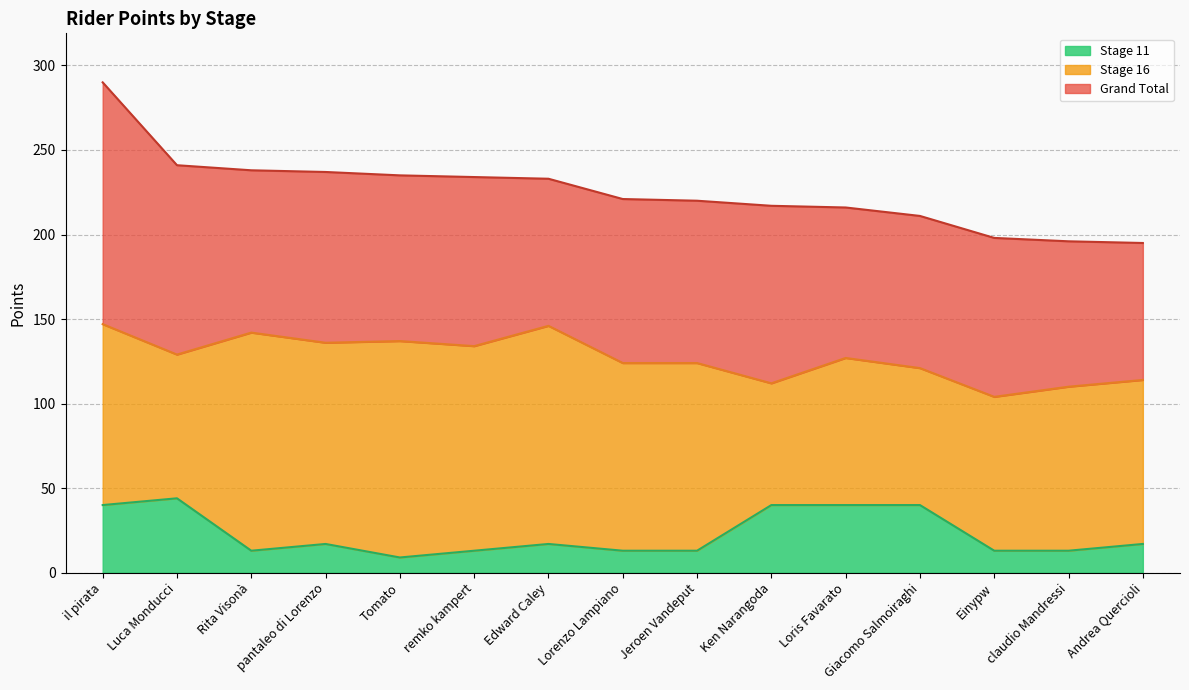

At how many categories does at least one series exceed 12?

15